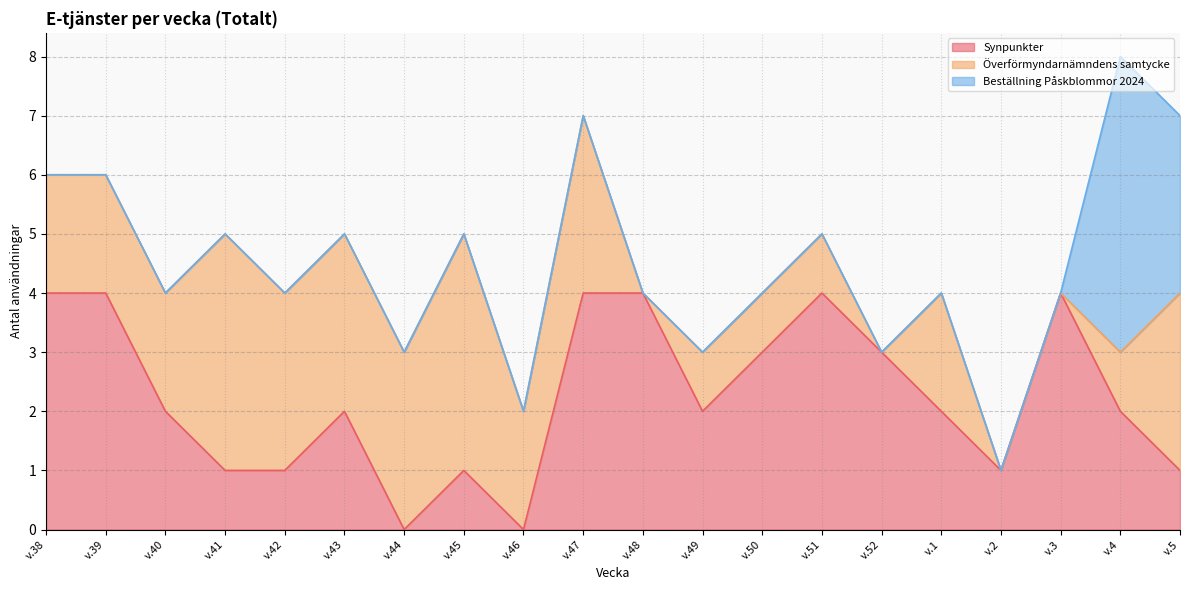

How many lines are shown in the chart?

3